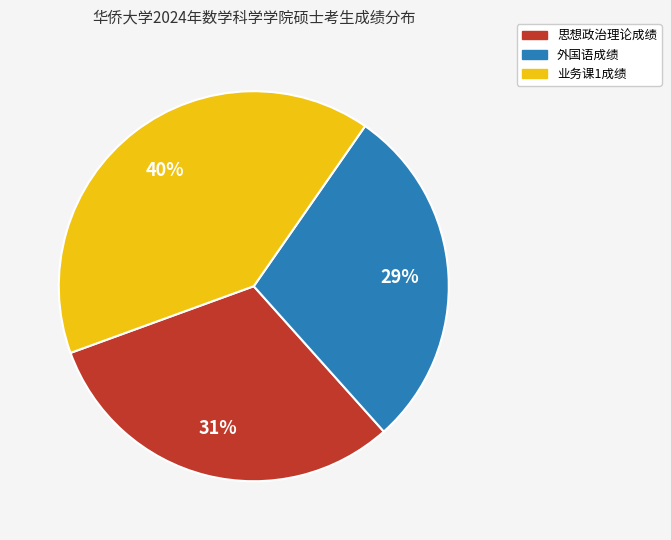

Between 业务课1成绩 and 外国语成绩, which is larger?

业务课1成绩